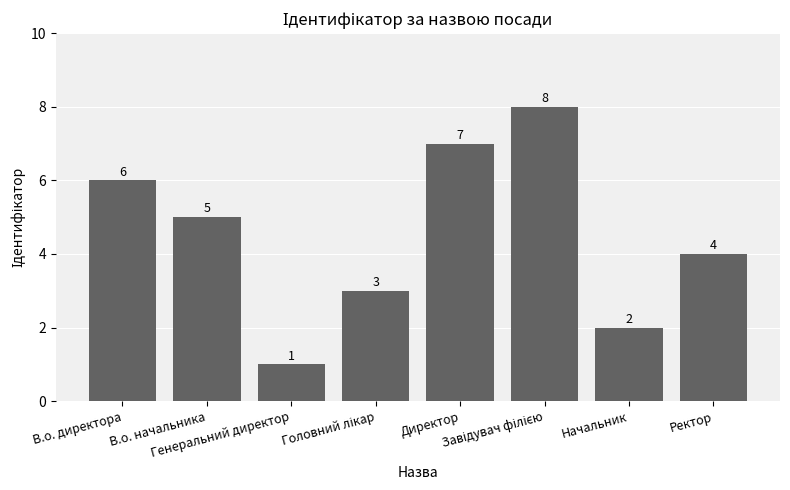

What is the difference between the values at Генеральний директор and Директор?

6